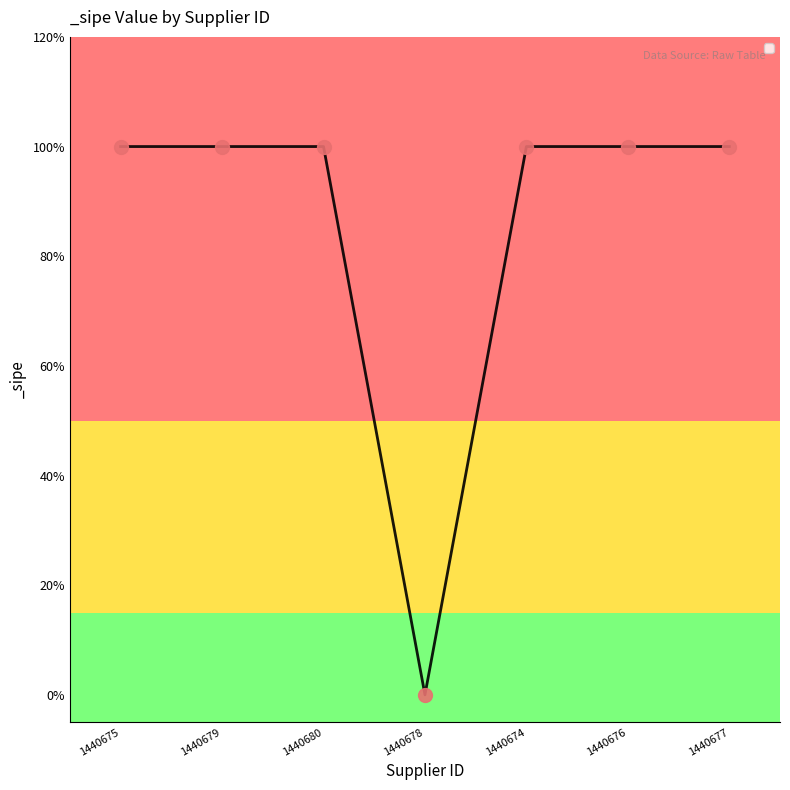

List the labels in order of value, largest first.

1440675, 1440679, 1440680, 1440674, 1440676, 1440677, 1440678